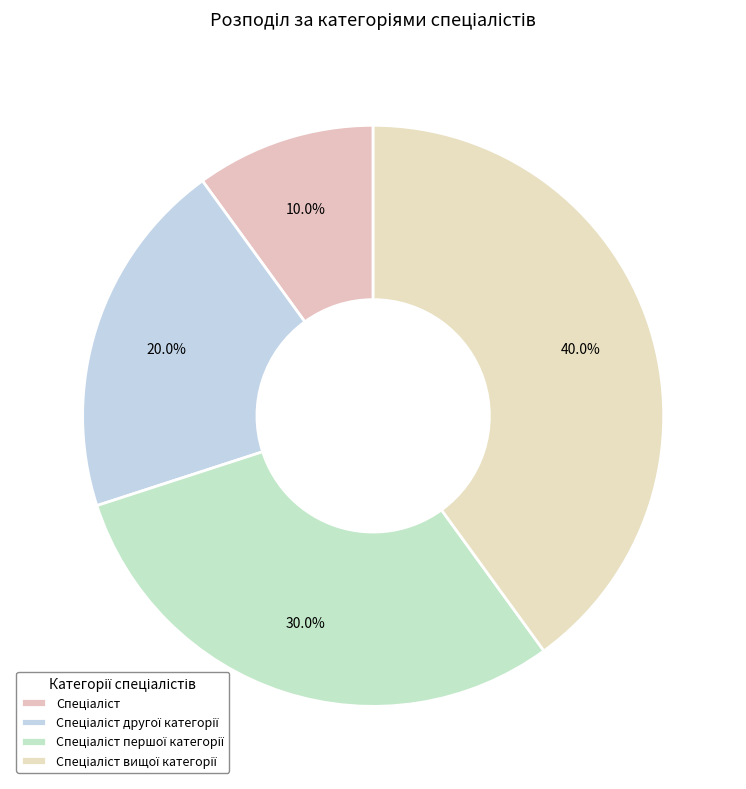

Which category has the smallest portion of the pie?

Спеціаліст